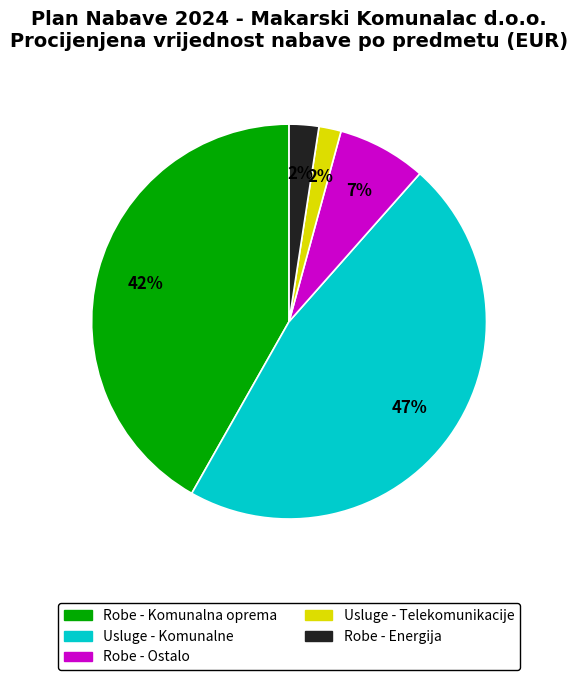

How many slices are in this pie chart?

5